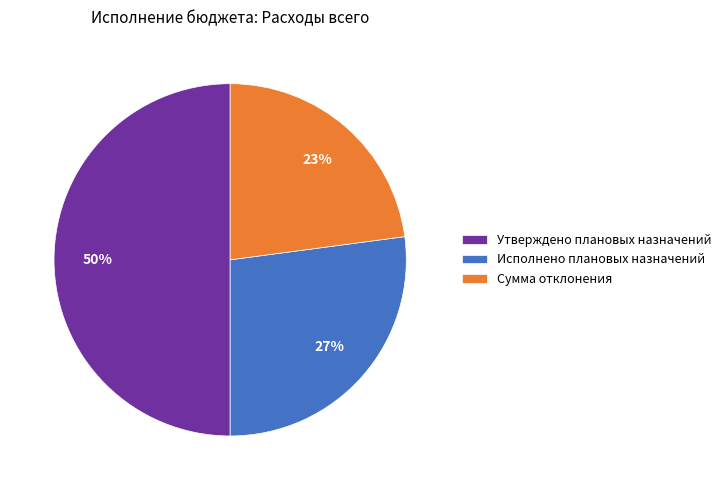

Does Исполнено плановых назначений account for over 50% of the chart?

No